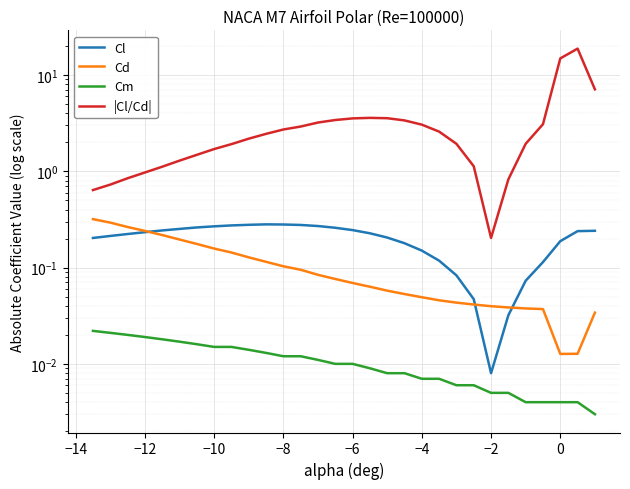

True or false: Cm has a value of 0.0 at 12.

False